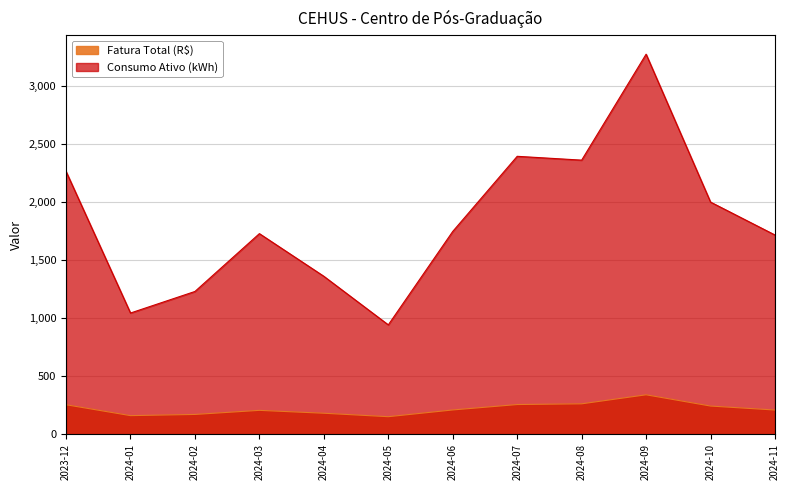

What is the label of the 7th point from the right?

2024-05